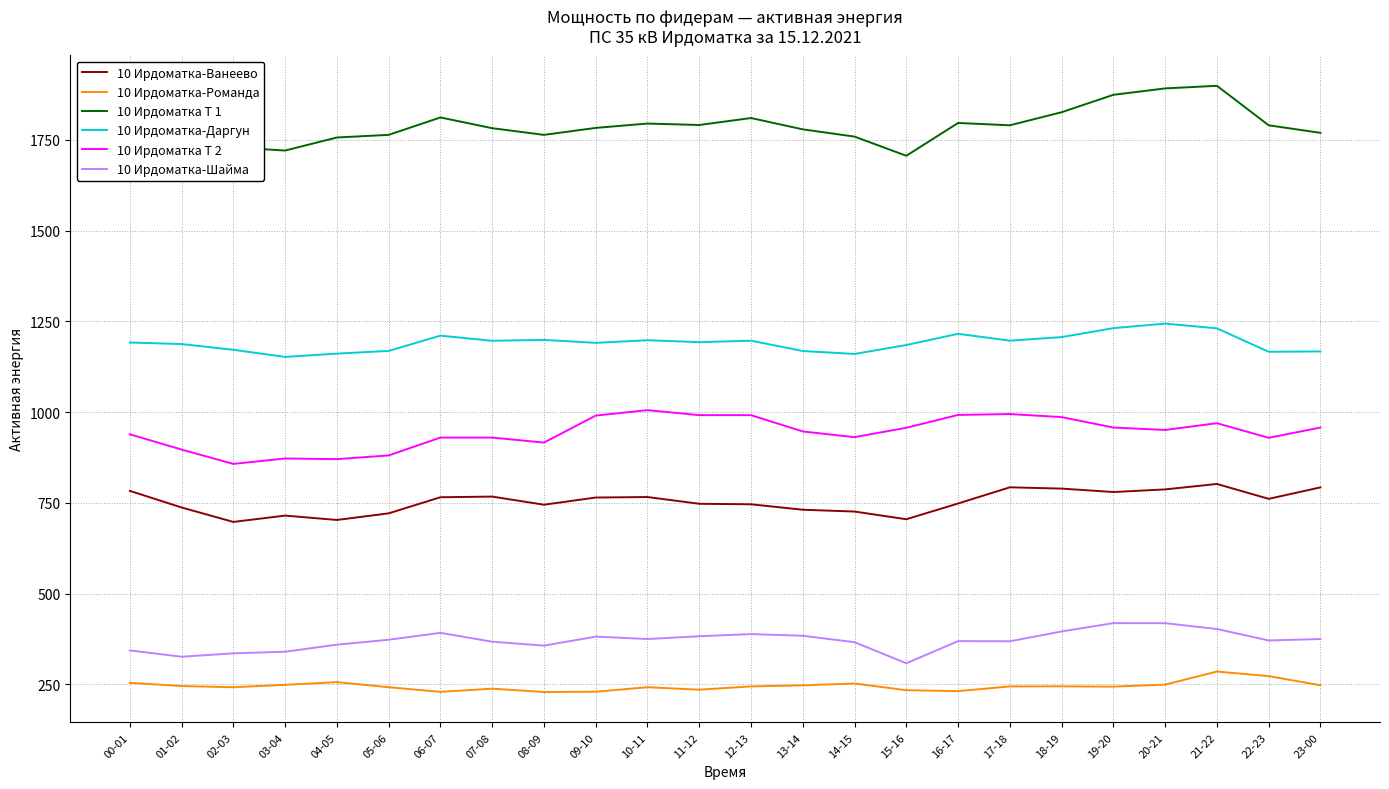

What is the spread (max minus min) of values at 05-06?

1521.8